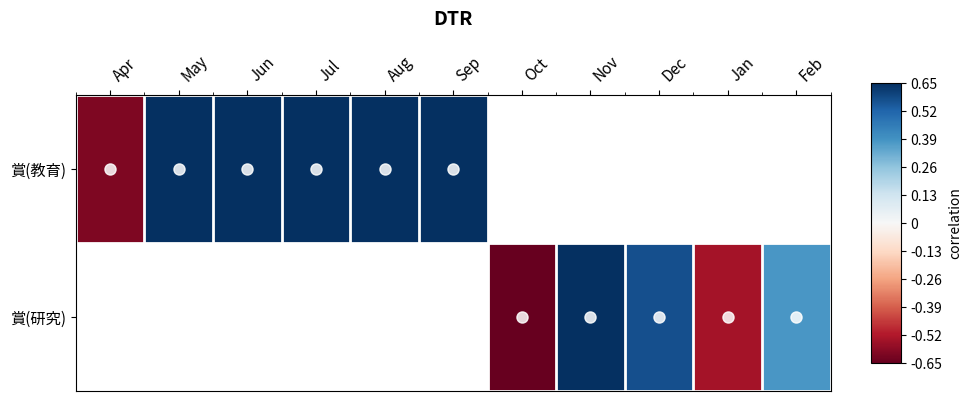

Rank the series by their maximum value, from lowest to highest.

賞(教育), 賞(研究)